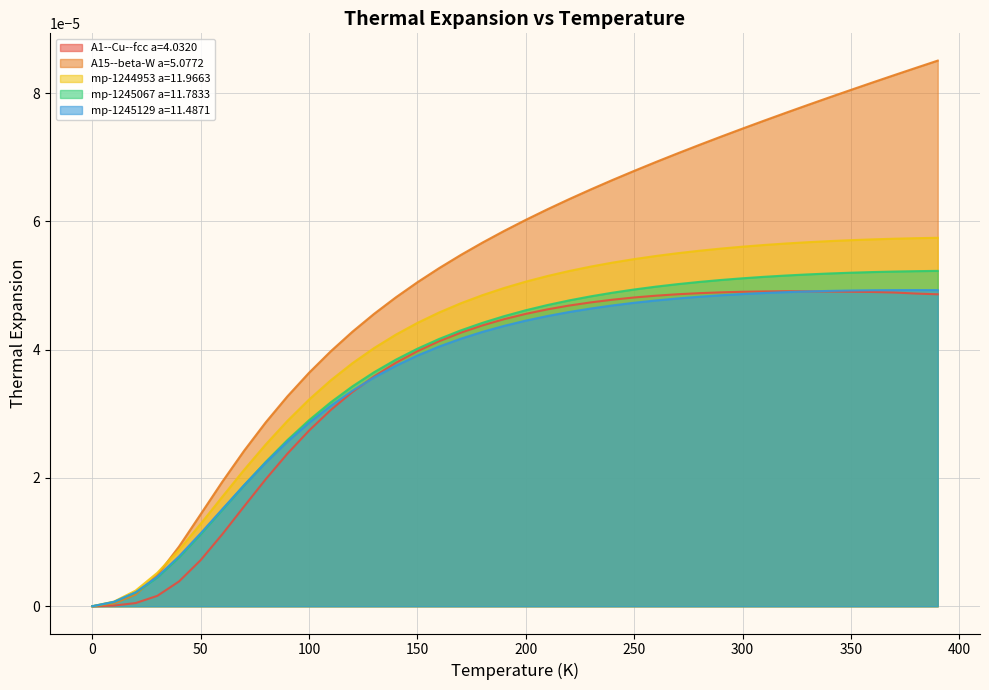

What are all the series names shown in the legend?

A1--Cu--fcc a=4.0320, A15--beta-W a=5.0772, mp-1244953 a=11.9663, mp-1245067 a=11.7833, mp-1245129 a=11.4871